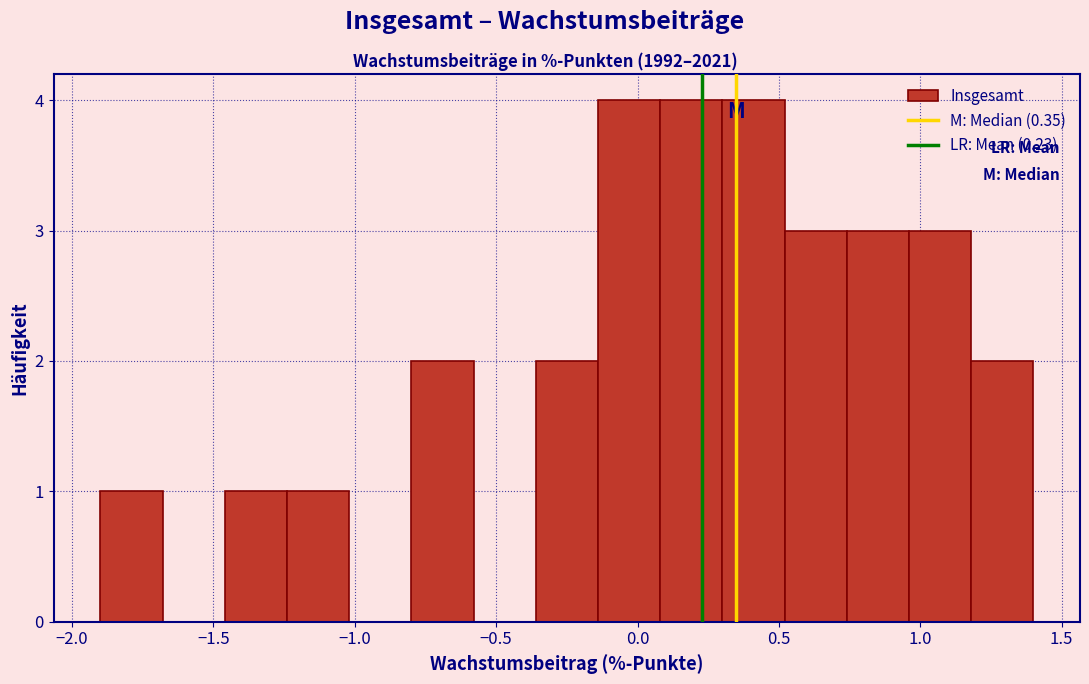

Reading left to right, list every bar in this chart as the range it spans on the x-axis followed by its height. Neither the bar edges nor the heights are printed on the chart, so give them approximately, as read against the axes.

-1.90 to -1.68: 1
-1.68 to -1.46: 0
-1.46 to -1.24: 1
-1.24 to -1.02: 1
-1.02 to -0.80: 0
-0.80 to -0.58: 2
-0.58 to -0.36: 0
-0.36 to -0.14: 2
-0.14 to 0.08: 4
0.08 to 0.30: 4
0.30 to 0.52: 4
0.52 to 0.74: 3
0.74 to 0.96: 3
0.96 to 1.18: 3
1.18 to 1.40: 2